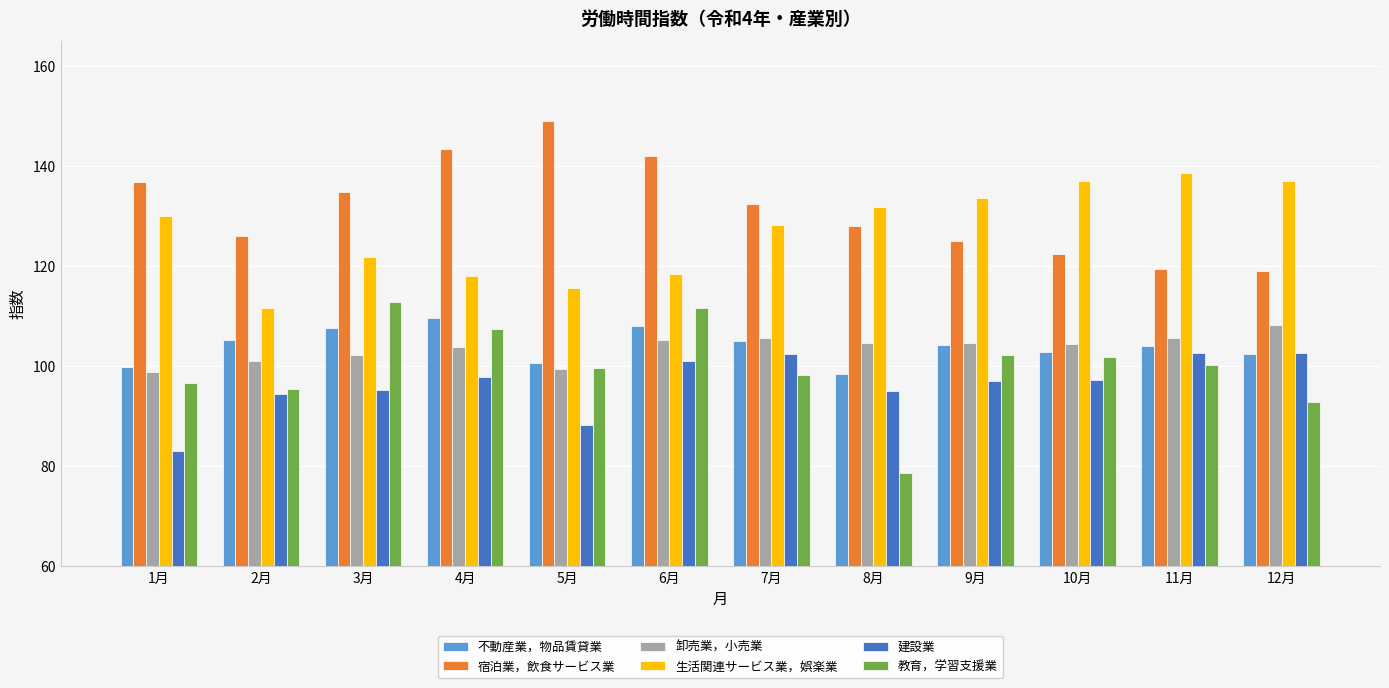

Is the value of 建設業 at 2月 greater than the value of 宿泊業，飲食サービス業 at 9月?

No